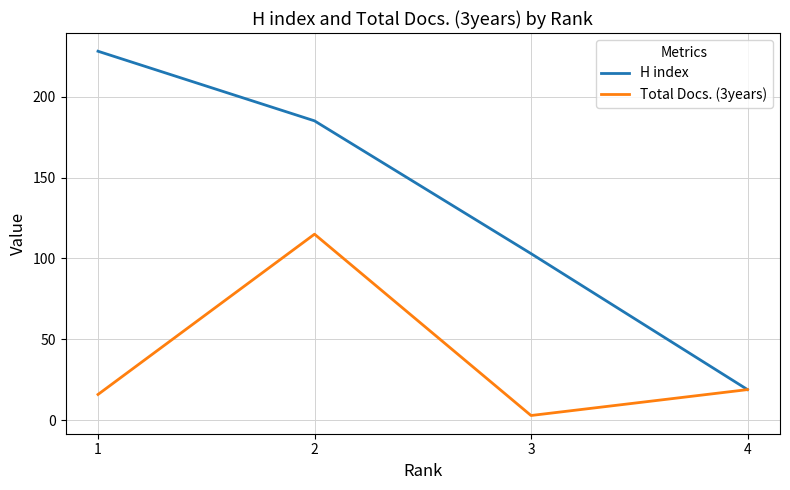

Which series has the largest total across all categories?

H index